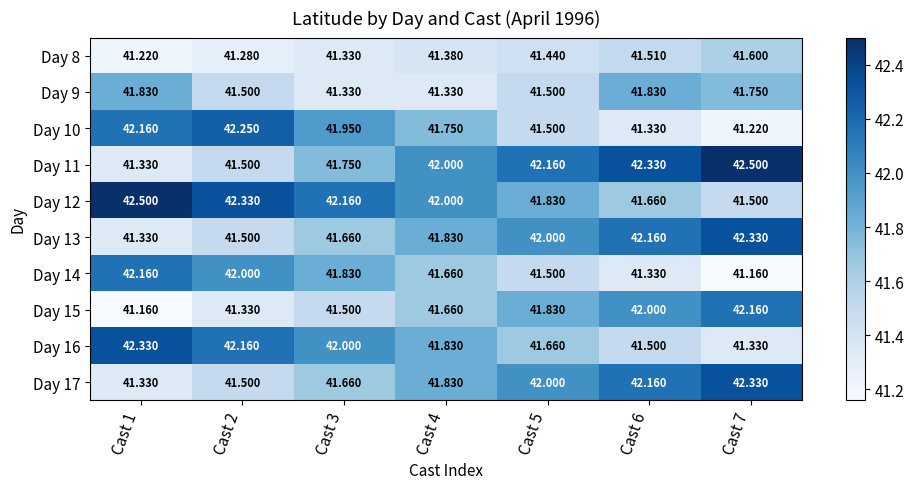

Is the value of Day 15 at Cast 7 greater than the value of Day 8 at Cast 5?

Yes